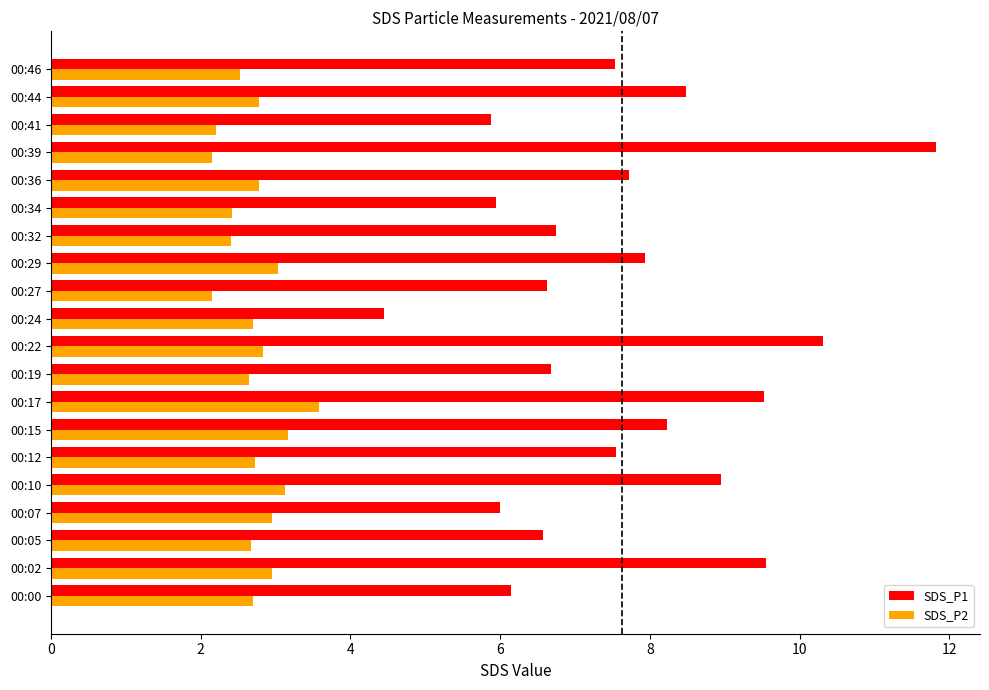

At 00:29, list the series in order from smallest to largest.

SDS_P2, SDS_P1